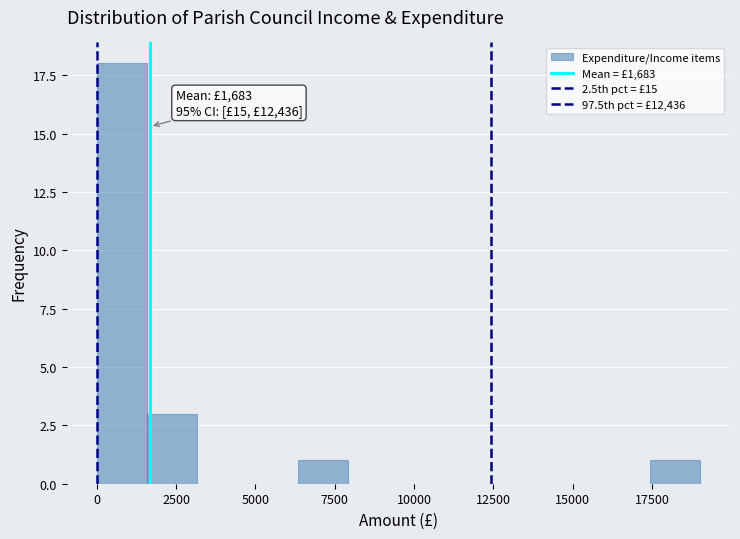

Around what value on the x-axis is the tallest bar? Give the approximate position of its centre, as read against the axis.

1000